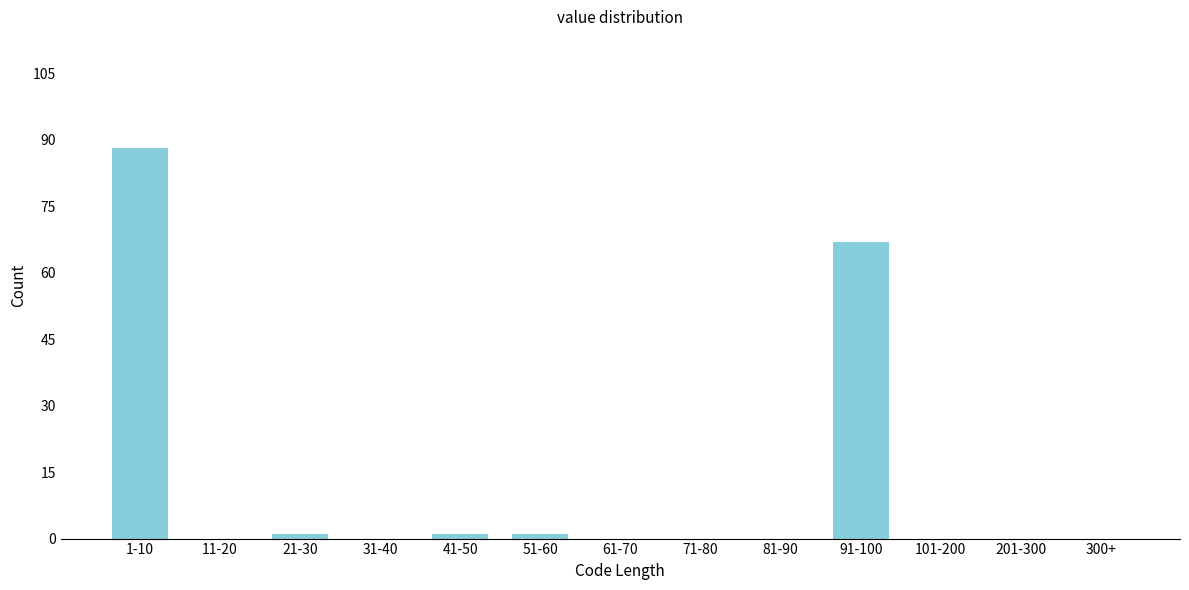

Reading left to right, extract all data points from this chart.

1-10=88	11-20=0	21-30=1	31-40=0	41-50=1	51-60=1	61-70=0	71-80=0	81-90=0	91-100=67	101-200=0	201-300=0	300+=0